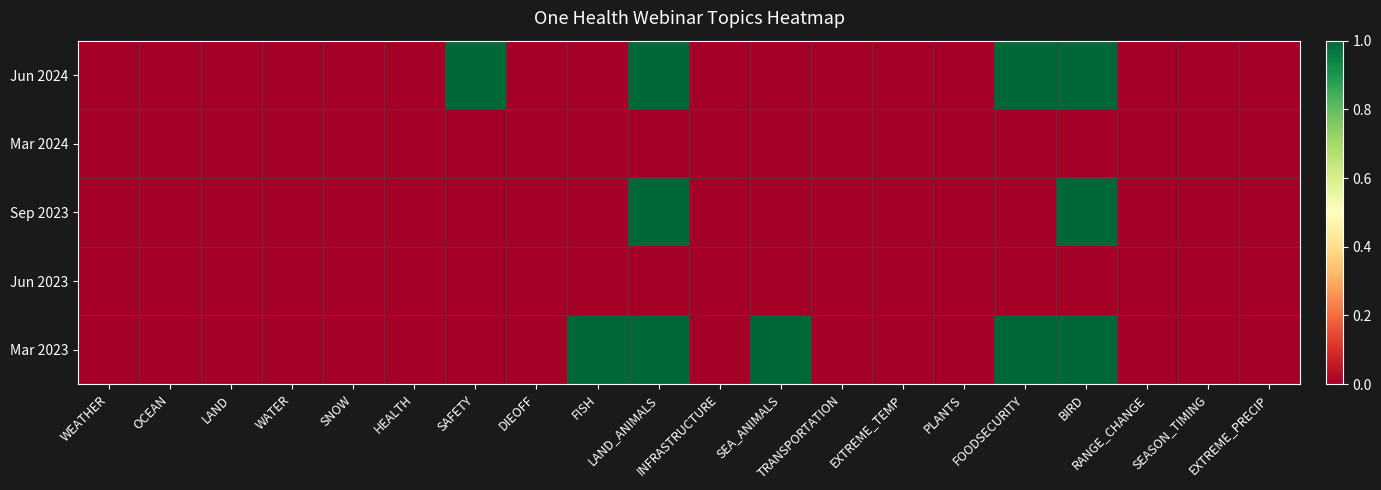

Reading left to right, extract all data points from this chart.

Jun 2024: WEATHER=0	OCEAN=0	LAND=0	WATER=0	SNOW=0	HEALTH=0	SAFETY=1	DIEOFF=0	FISH=0	LAND_ANIMALS=1	INFRASTRUCTURE=0	SEA_ANIMALS=0	TRANSPORTATION=0	EXTREME_TEMP=0	PLANTS=0	FOODSECURITY=1	BIRD=1	RANGE_CHANGE=0	SEASON_TIMING=0	EXTREME_PRECIP=0
Mar 2024: WEATHER=0	OCEAN=0	LAND=0	WATER=0	SNOW=0	HEALTH=0	SAFETY=0	DIEOFF=0	FISH=0	LAND_ANIMALS=0	INFRASTRUCTURE=0	SEA_ANIMALS=0	TRANSPORTATION=0	EXTREME_TEMP=0	PLANTS=0	FOODSECURITY=0	BIRD=0	RANGE_CHANGE=0	SEASON_TIMING=0	EXTREME_PRECIP=0
Sep 2023: WEATHER=0	OCEAN=0	LAND=0	WATER=0	SNOW=0	HEALTH=0	SAFETY=0	DIEOFF=0	FISH=0	LAND_ANIMALS=1	INFRASTRUCTURE=0	SEA_ANIMALS=0	TRANSPORTATION=0	EXTREME_TEMP=0	PLANTS=0	FOODSECURITY=0	BIRD=1	RANGE_CHANGE=0	SEASON_TIMING=0	EXTREME_PRECIP=0
Jun 2023: WEATHER=0	OCEAN=0	LAND=0	WATER=0	SNOW=0	HEALTH=0	SAFETY=0	DIEOFF=0	FISH=0	LAND_ANIMALS=0	INFRASTRUCTURE=0	SEA_ANIMALS=0	TRANSPORTATION=0	EXTREME_TEMP=0	PLANTS=0	FOODSECURITY=0	BIRD=0	RANGE_CHANGE=0	SEASON_TIMING=0	EXTREME_PRECIP=0
Mar 2023: WEATHER=0	OCEAN=0	LAND=0	WATER=0	SNOW=0	HEALTH=0	SAFETY=0	DIEOFF=0	FISH=1	LAND_ANIMALS=1	INFRASTRUCTURE=0	SEA_ANIMALS=1	TRANSPORTATION=0	EXTREME_TEMP=0	PLANTS=0	FOODSECURITY=1	BIRD=1	RANGE_CHANGE=0	SEASON_TIMING=0	EXTREME_PRECIP=0